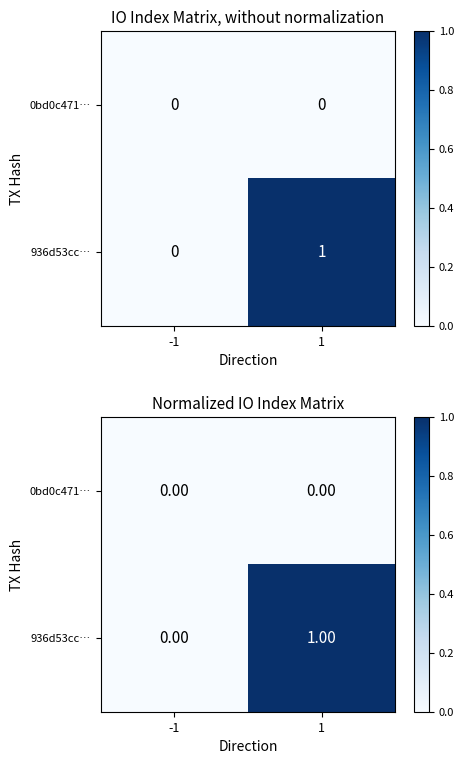

Which category has the highest value in the 0bd0c471… series?

-1